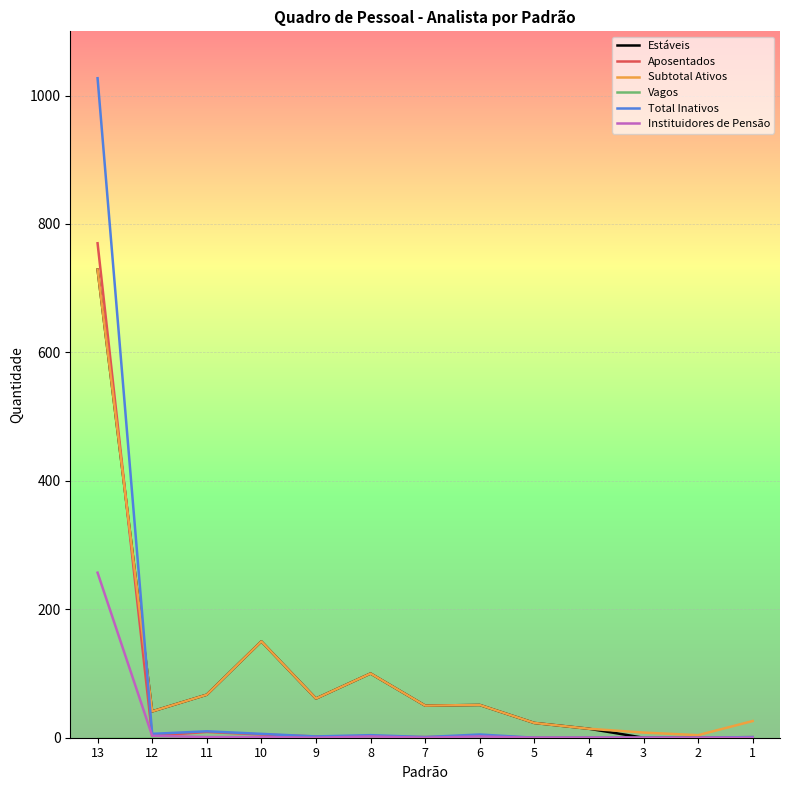

What is the highest value of the Aposentados series?

770